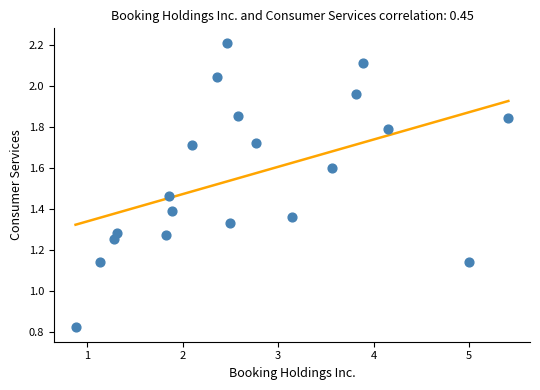

What is the range of X values (max minus min)?

4.5